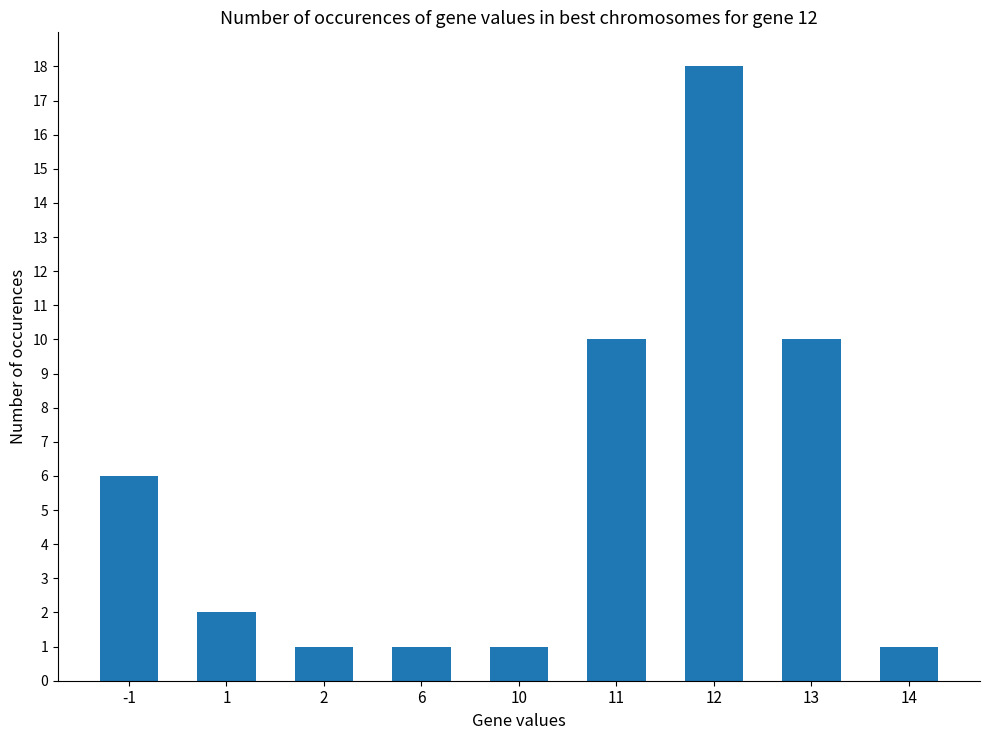

What is the value of the 9th bar from the left?

1